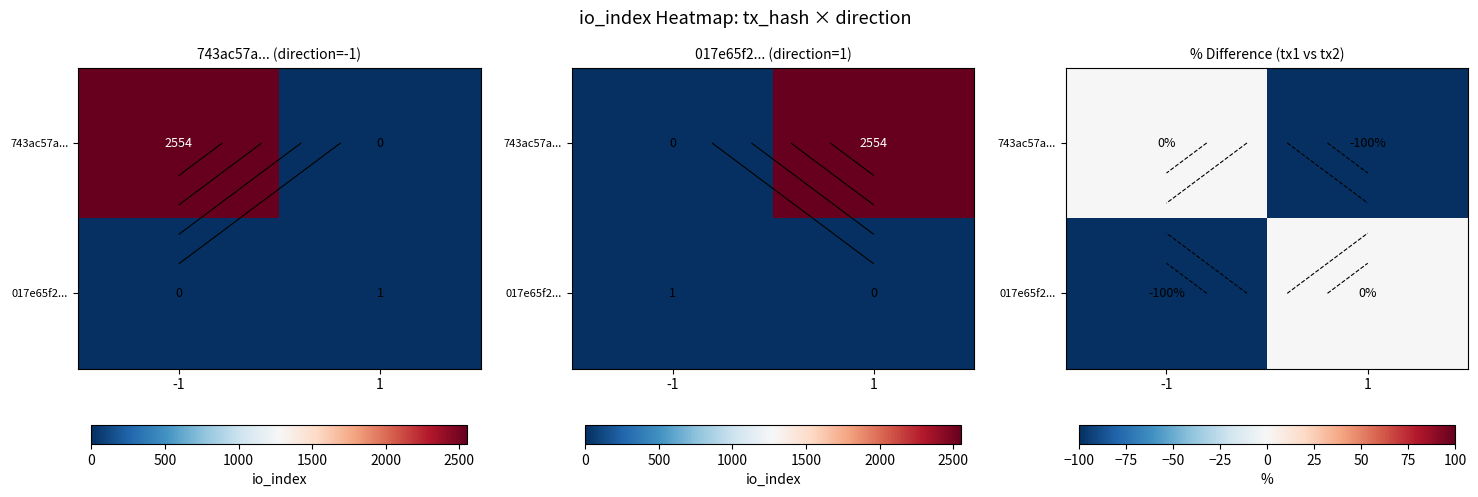

What is the difference between the 743ac57a... values at 1 and -1?

100